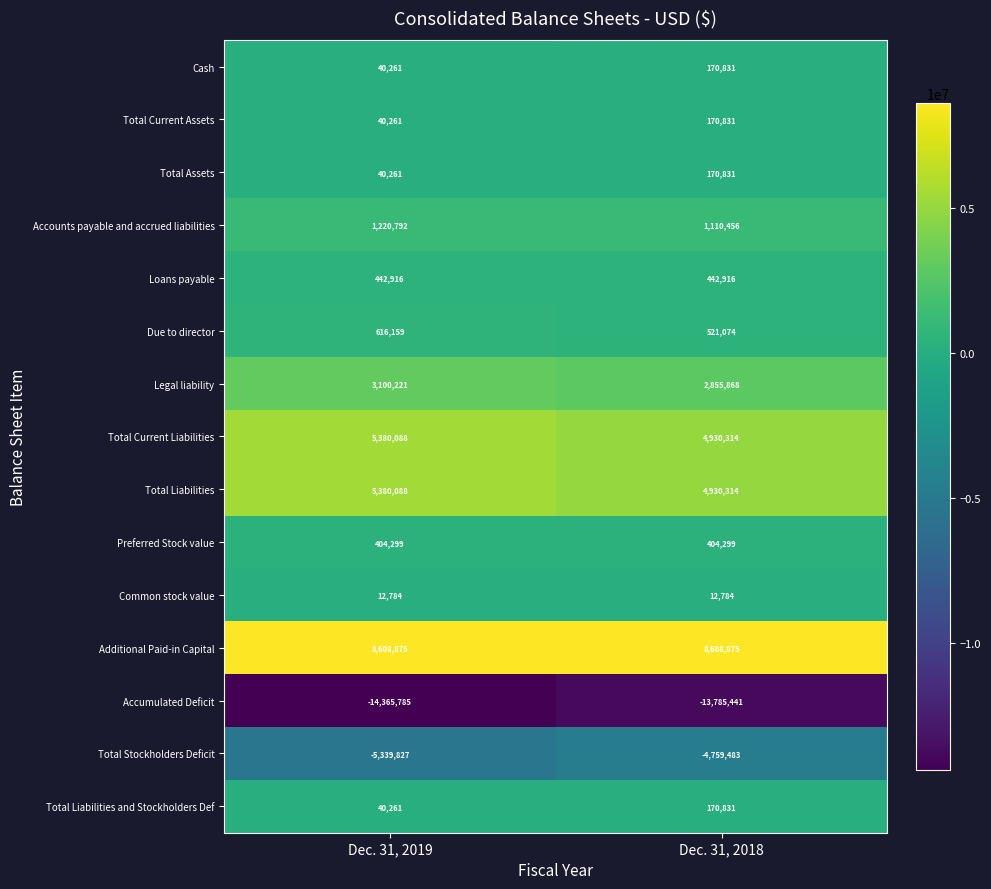

At how many categories does at least one series exceed 8006267?

2